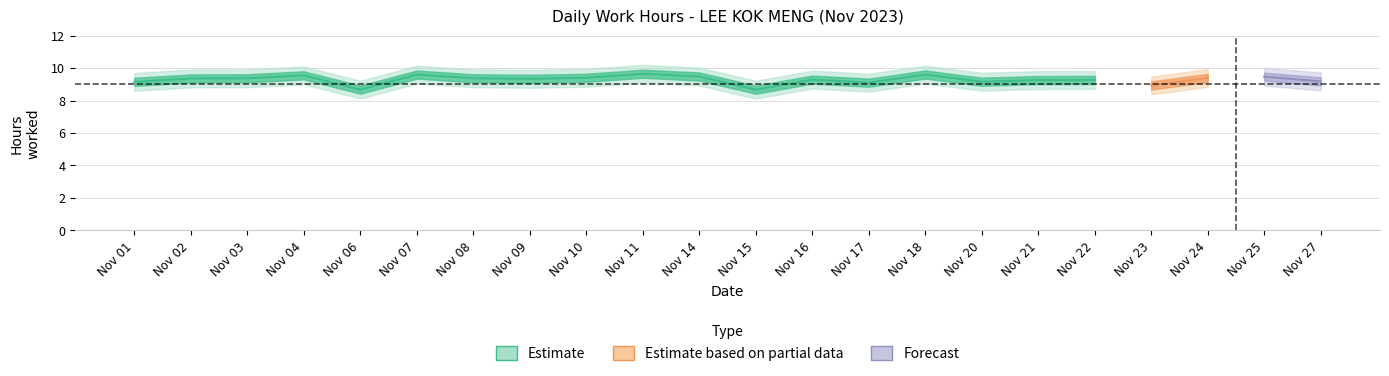

Where is the first local maximum for Low (hours)?

4